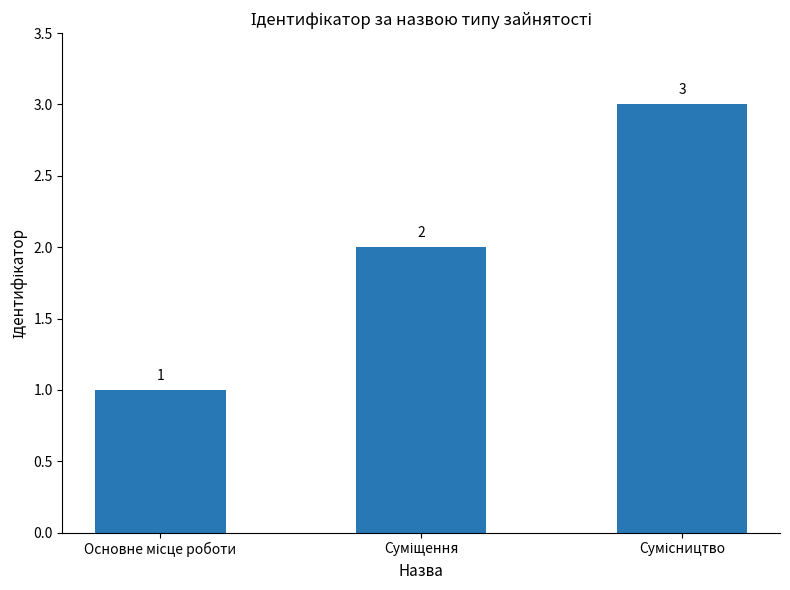

What is the value of the 2nd bar from the left?

2